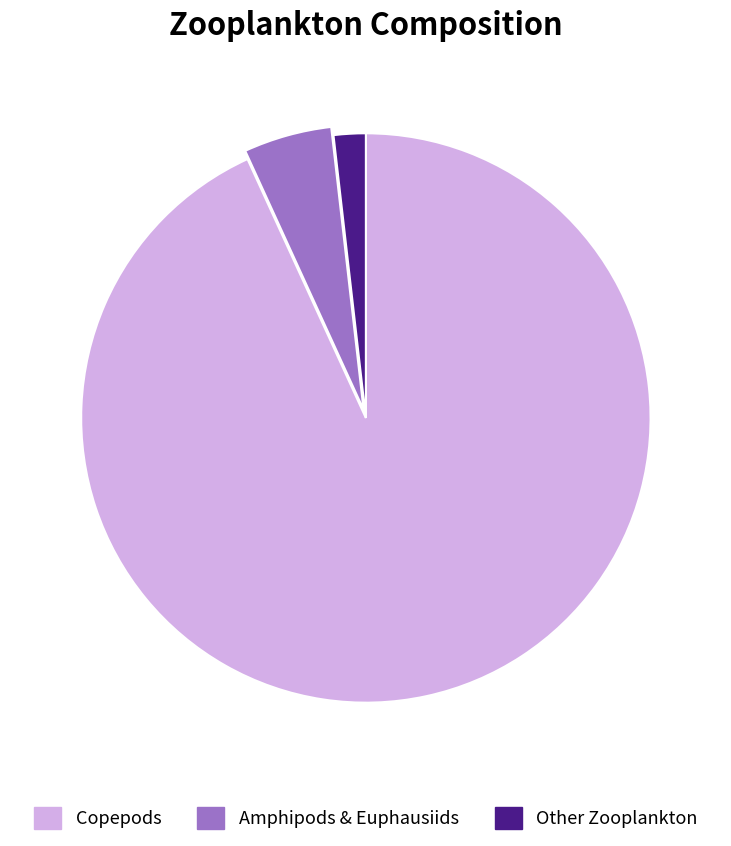

Rank the categories by value from highest to lowest.

Copepods, Amphipods & Euphausiids, Other Zooplankton